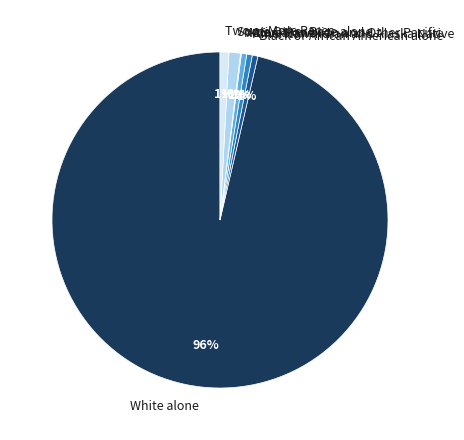

True or false: Some Other Race alone accounts for 11% of the total.

False